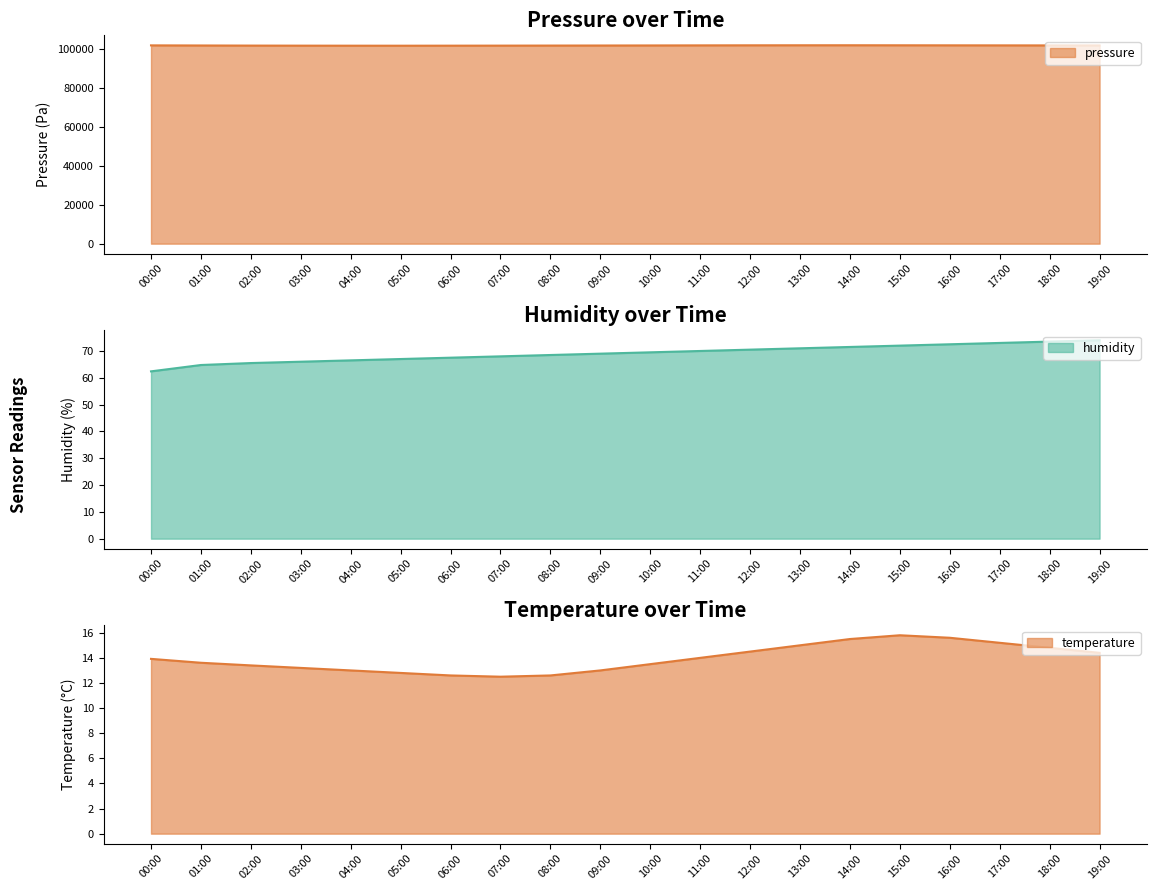

What position from the left is 11:00?

12